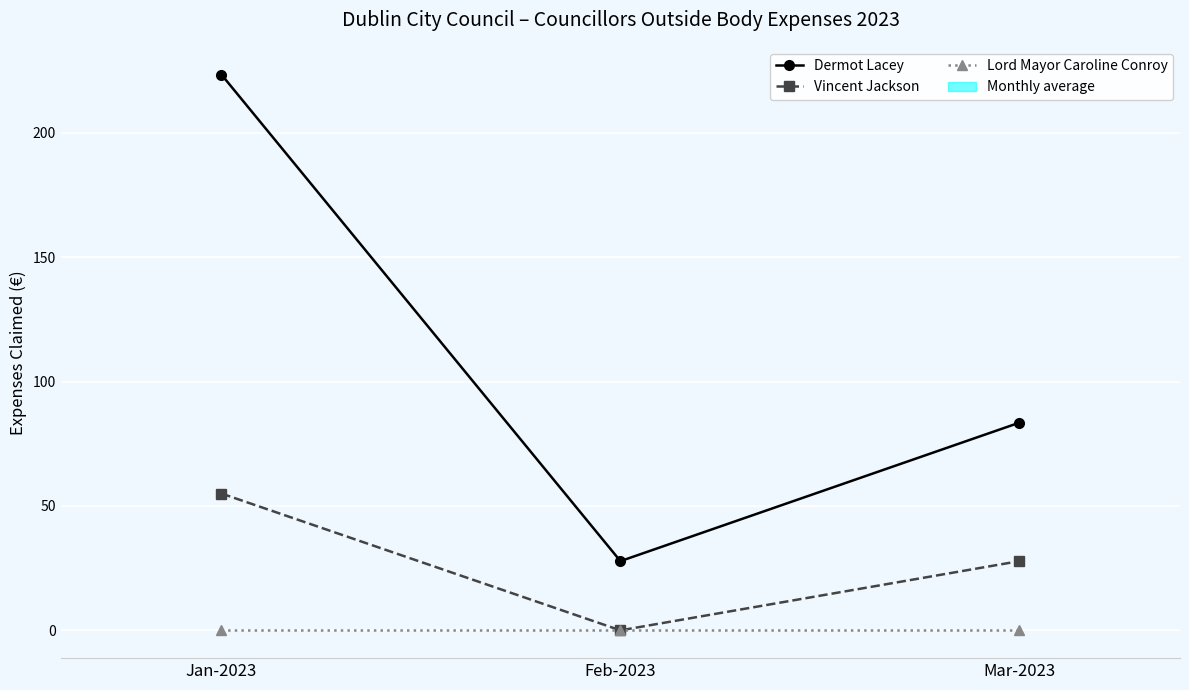

What is the difference between the Dermot Lacey values at Feb-2023 and Jan-2023?

195.6